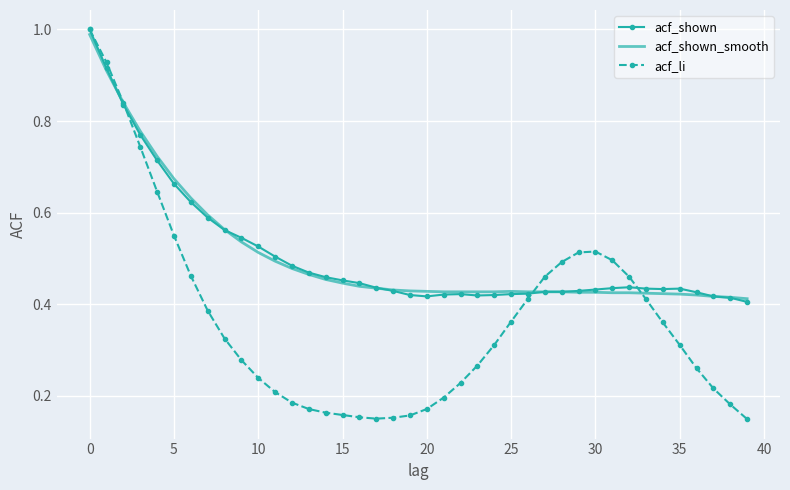

Which series has the largest range (max minus min)?

acf_li